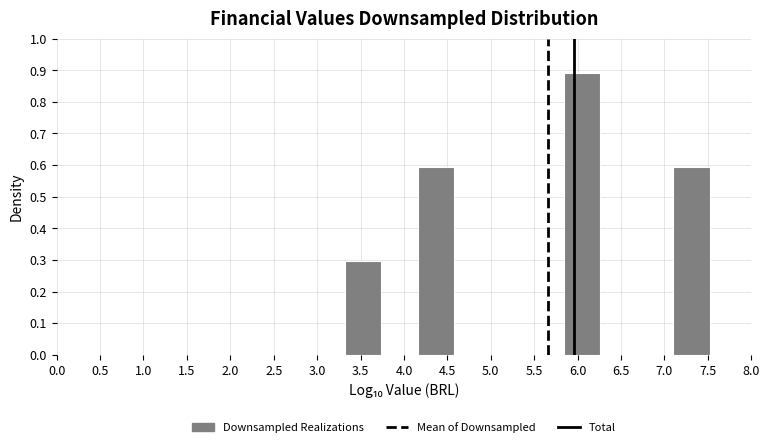

Over which range of the x-axis is the bar tallest?

5.85 to 6.25